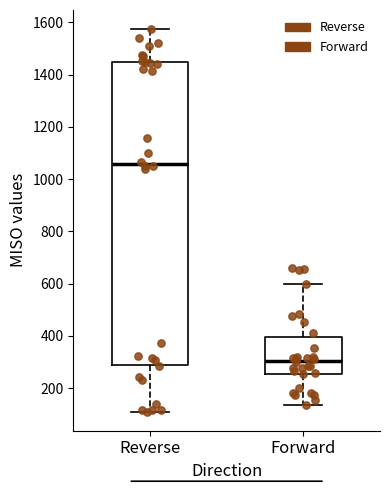

Which box's median line is the highest?

Reverse